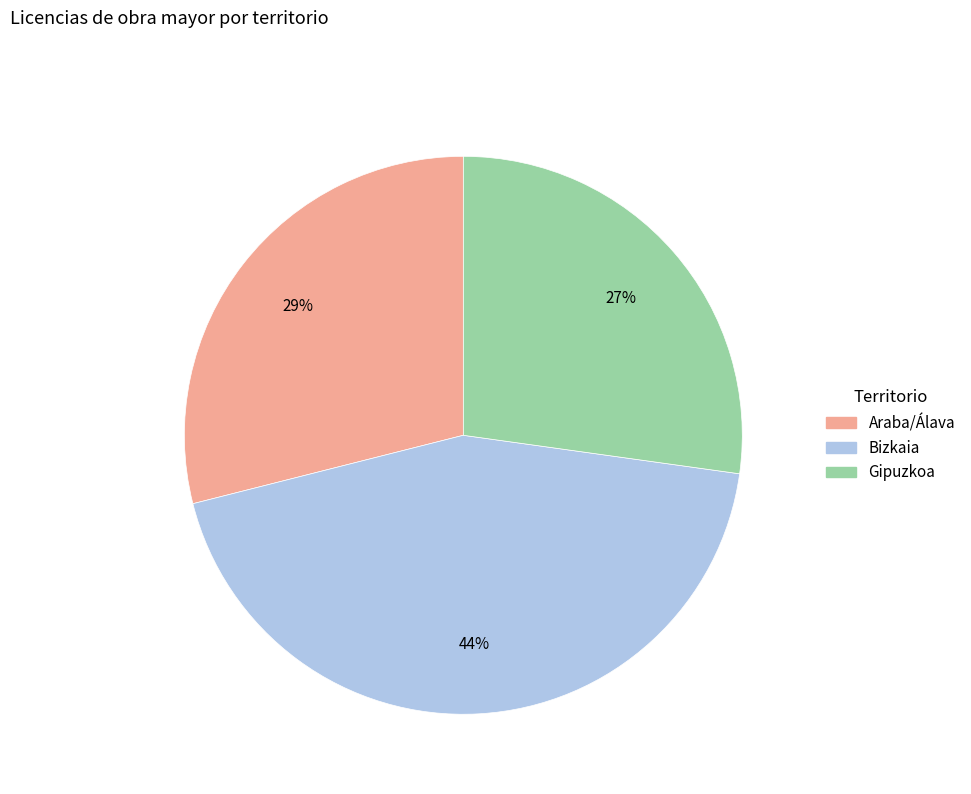

Does any single category account for the majority?

No